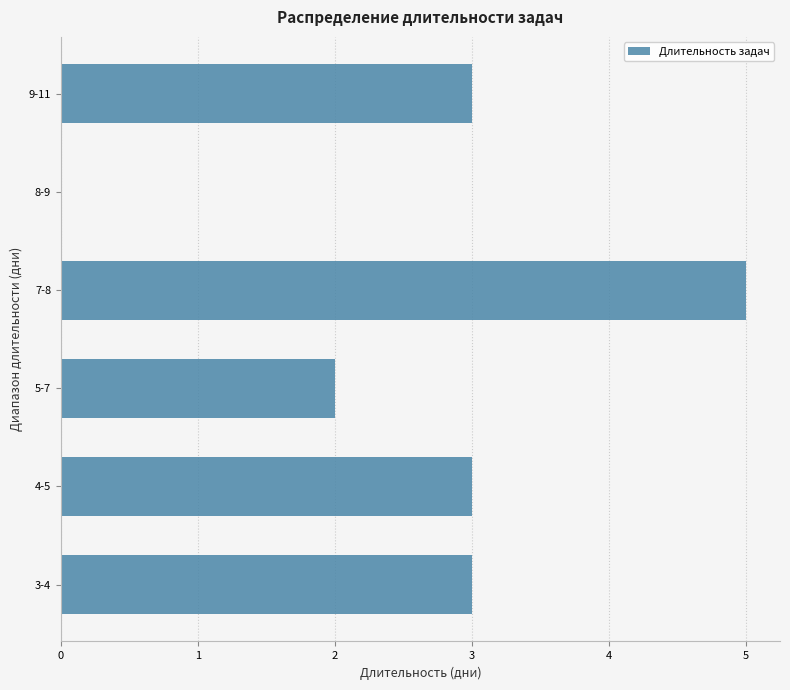

Reading bottom to top, what are all the values shown in this chart?

3-4=3	4-5=3	5-7=2	7-8=5	8-9=0	9-11=3